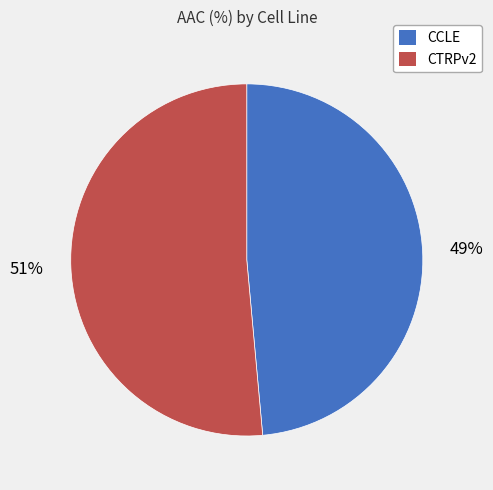

Between CTRPv2 and CCLE, which is larger?

CTRPv2